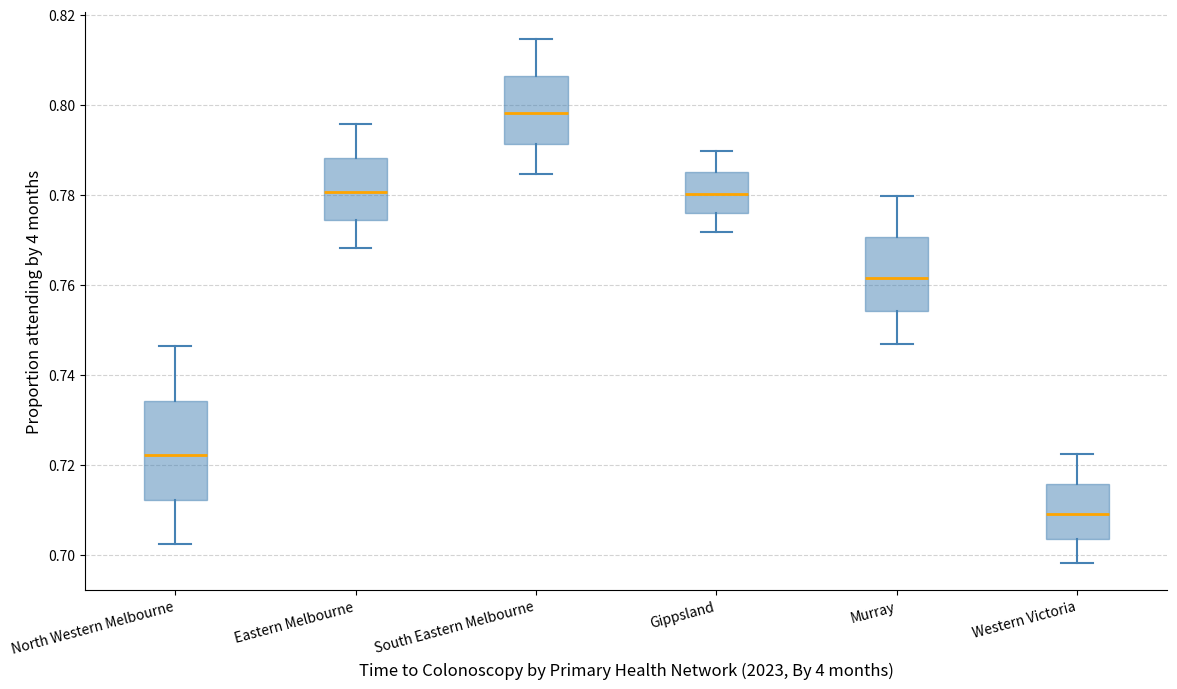

Which box is the tallest, from its lower edge to its upper edge?

North Western Melbourne